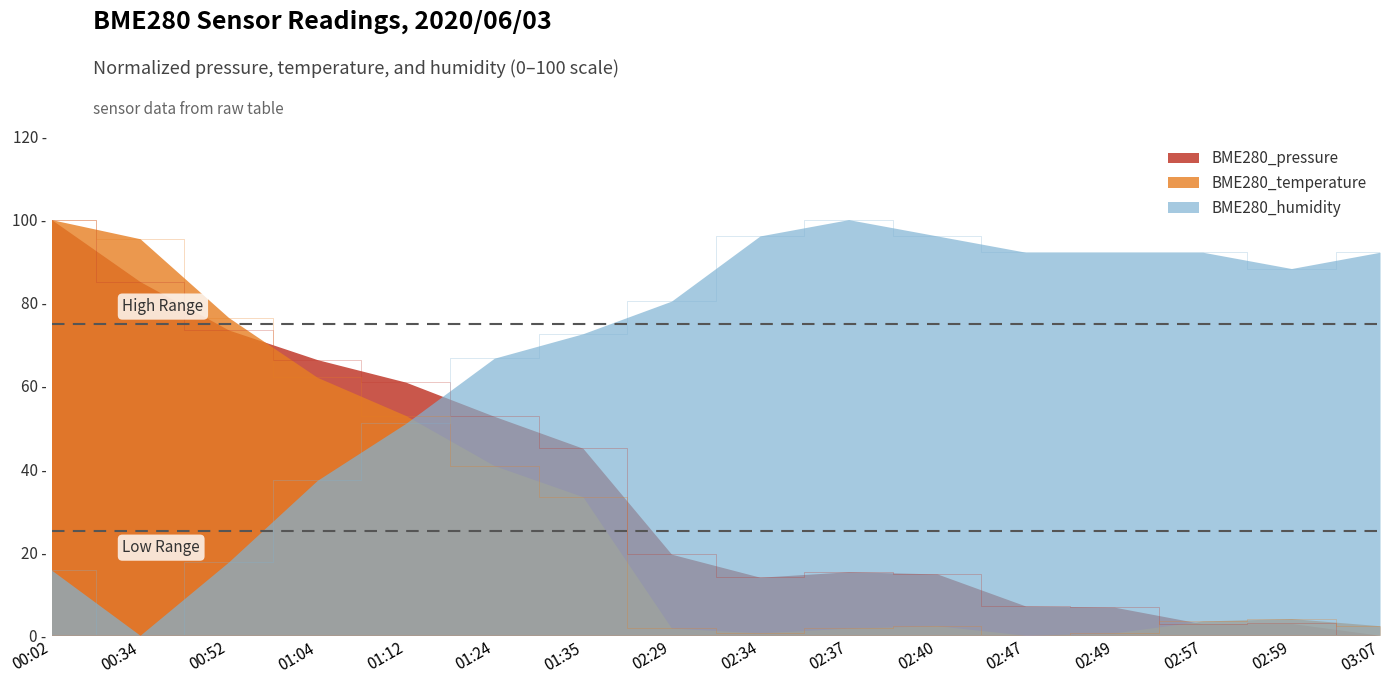

Which has a higher value, 01:35 or 02:59?

01:35